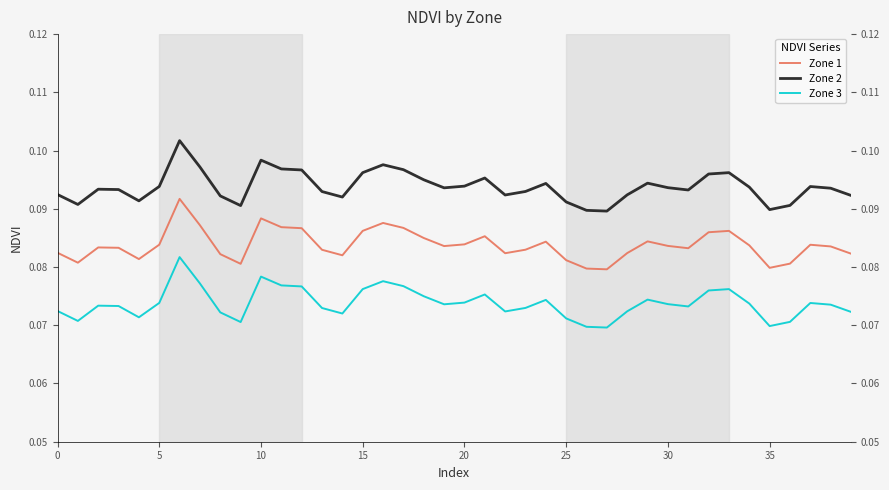

True or false: Zone 2 and Zone 1 intersect in this chart.

False